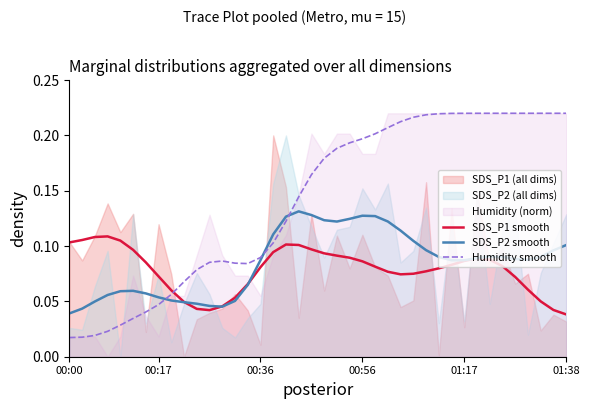

Reading left to right, transcribe all the data shown in this chart.

SDS_P1 smooth: 0.1	0.1	0.1	0.1	0.1	0.1	0.1	0.1	0.1	0.0	0.0	0.0	0.0	0.1	0.1	0.1	0.1	0.1	0.1	0.1	0.1	0.1	0.1	0.1	0.1	0.1	0.1	0.1	0.1	0.1	0.1	0.1	0.1	0.1	0.1	0.1	0.1	0.1	0.0	0.0
SDS_P2 smooth: 0.0	0.0	0.0	0.1	0.1	0.1	0.1	0.1	0.1	0.0	0.0	0.0	0.0	0.1	0.1	0.1	0.1	0.1	0.1	0.1	0.1	0.1	0.1	0.1	0.1	0.1	0.1	0.1	0.1	0.1	0.1	0.1	0.1	0.1	0.1	0.1	0.1	0.1	0.1	0.1
Humidity smooth: 0.0	0.0	0.0	0.0	0.0	0.0	0.0	0.0	0.1	0.1	0.1	0.1	0.1	0.1	0.1	0.1	0.1	0.1	0.1	0.2	0.2	0.2	0.2	0.2	0.2	0.2	0.2	0.2	0.2	0.2	0.2	0.2	0.2	0.2	0.2	0.2	0.2	0.2	0.2	0.2